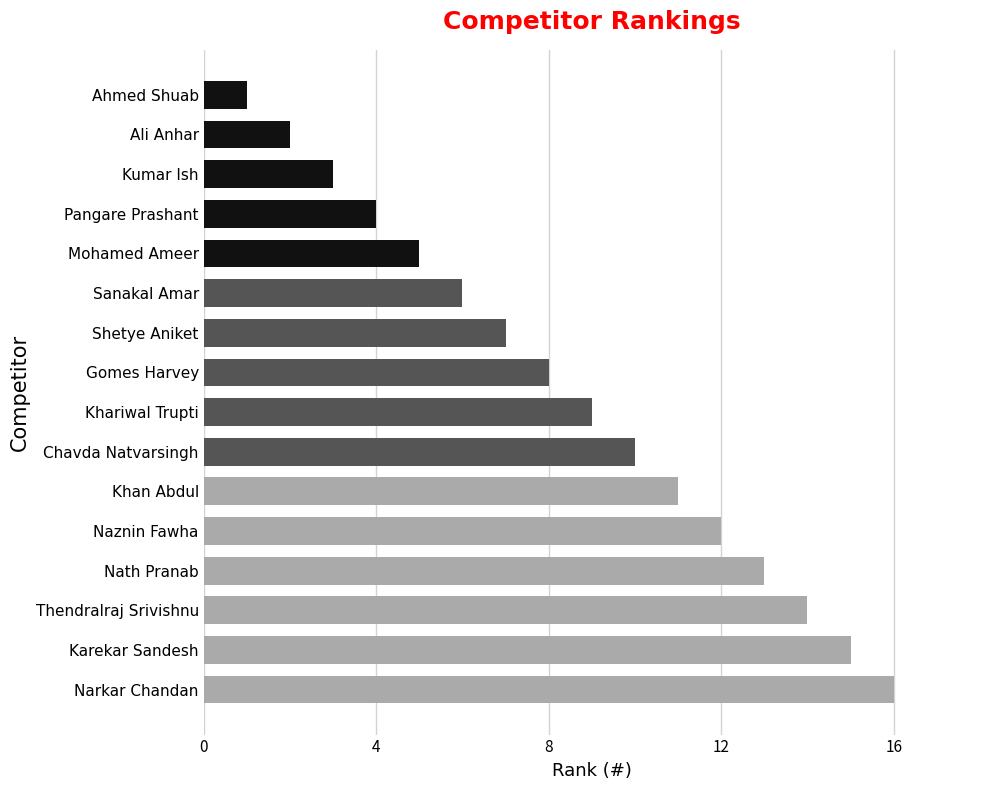

Rank the categories by value from lowest to highest.

Ahmed Shuab, Ali Anhar, Kumar Ish, Pangare Prashant, Mohamed Ameer, Sanakal Amar, Shetye Aniket, Gomes Harvey, Khariwal Trupti, Chavda Natvarsingh, Khan Abdul, Naznin Fawha, Nath Pranab, Thendralraj Srivishnu, Karekar Sandesh, Narkar Chandan